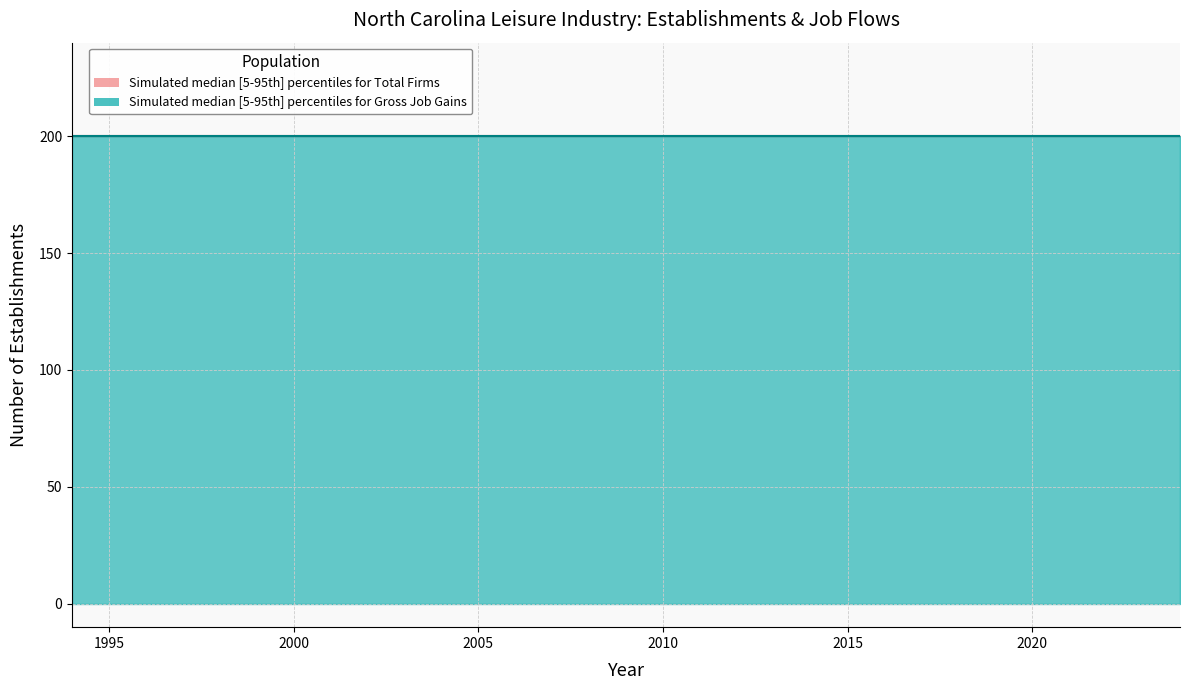

Reading left to right, list all the values displayed in this chart.

Total Firms (upper): 1994=200	1996=200	1997=200	1998=200	1999=200	2000=200	2001=200	2004=200	2005=200	2006=200	2007=200	2008=200	2009=200	2010=200	2011=200	2013=200	2014=200	2015=200	2017=200	2019=200	2020=200	2021=200	2022=200	2023=200	2024=200
Total Firms (median): 1994=200	1996=200	1997=200	1998=200	1999=200	2000=200	2001=200	2004=200	2005=200	2006=200	2007=200	2008=200	2009=200	2010=200	2011=200	2013=200	2014=200	2015=200	2017=200	2019=200	2020=200	2021=200	2022=200	2023=200	2024=200
Total Firms (lower): 1994=200	1996=200	1997=200	1998=200	1999=200	2000=200	2001=200	2004=200	2005=200	2006=200	2007=200	2008=200	2009=200	2010=200	2011=200	2013=200	2014=200	2015=200	2017=200	2019=200	2020=200	2021=200	2022=200	2023=200	2024=200
Gross Job Gains (upper): 1994=200	1996=200	1997=200	1998=200	1999=200	2000=200	2001=200	2004=200	2005=200	2006=200	2007=200	2008=200	2009=200	2010=200	2011=200	2013=200	2014=200	2015=200	2017=200	2019=200	2020=200	2021=200	2022=200	2023=200	2024=200
Gross Job Gains (median): 1994=200	1996=200	1997=200	1998=200	1999=200	2000=200	2001=200	2004=200	2005=200	2006=200	2007=200	2008=200	2009=200	2010=200	2011=200	2013=200	2014=200	2015=200	2017=200	2019=200	2020=200	2021=200	2022=200	2023=200	2024=200
Gross Job Gains (lower): 1994=0	1996=0	1997=0	1998=0	1999=0	2000=0	2001=0	2004=0	2005=0	2006=0	2007=0	2008=0	2009=0	2010=0	2011=0	2013=0	2014=0	2015=0	2017=0	2019=0	2020=0	2021=0	2022=0	2023=0	2024=0